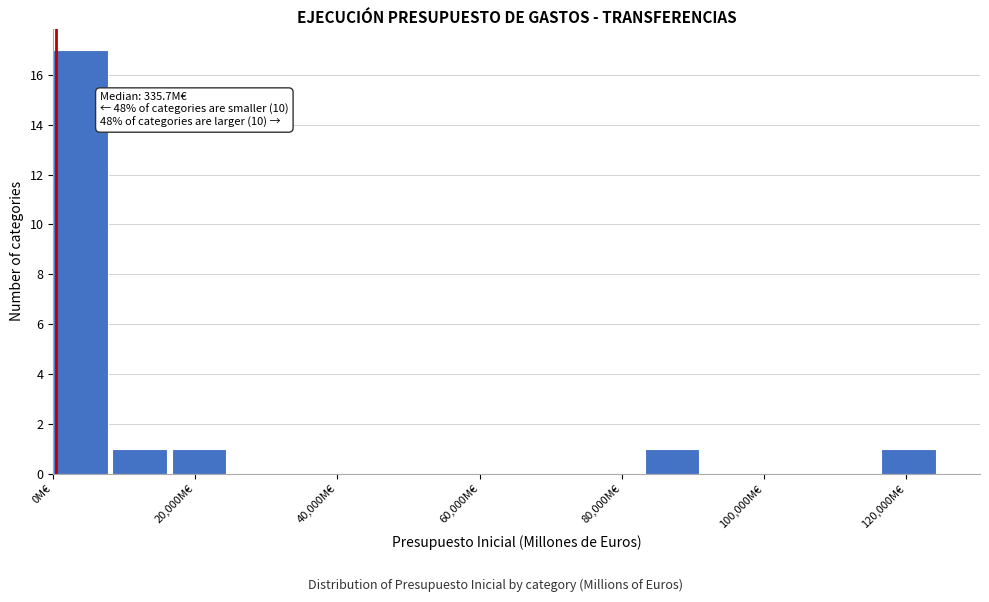

Which range on the x-axis has the tallest bar?

0 to 8000